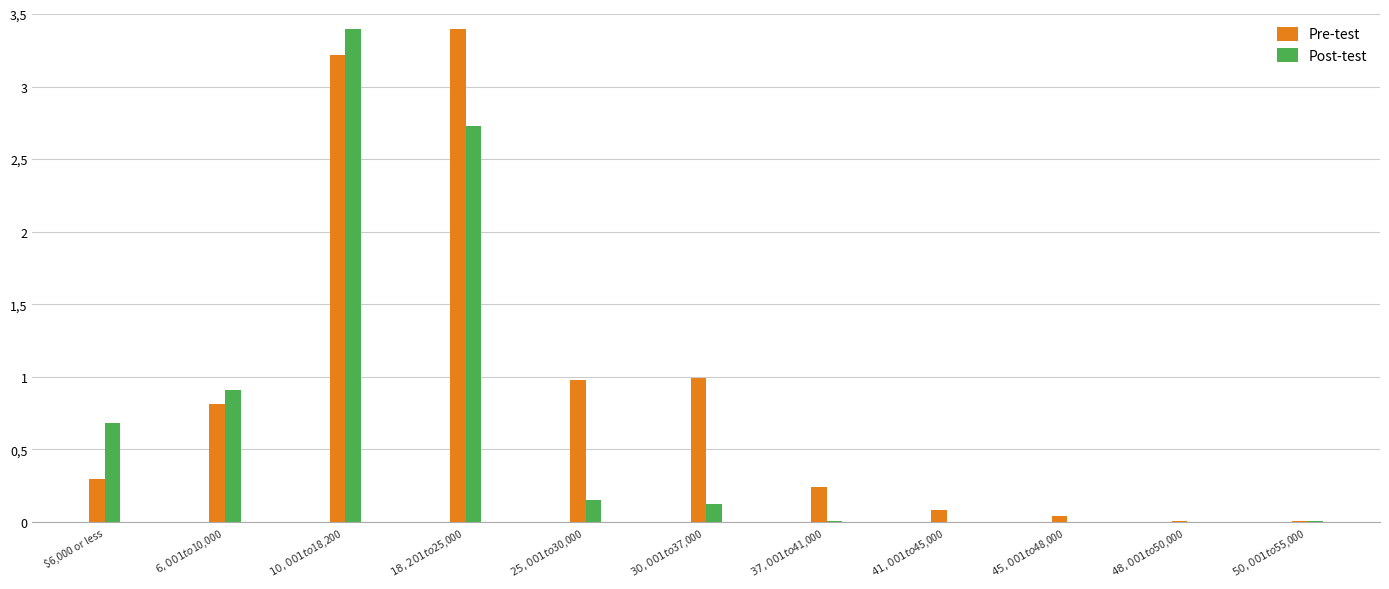

Are the bars horizontal?

No